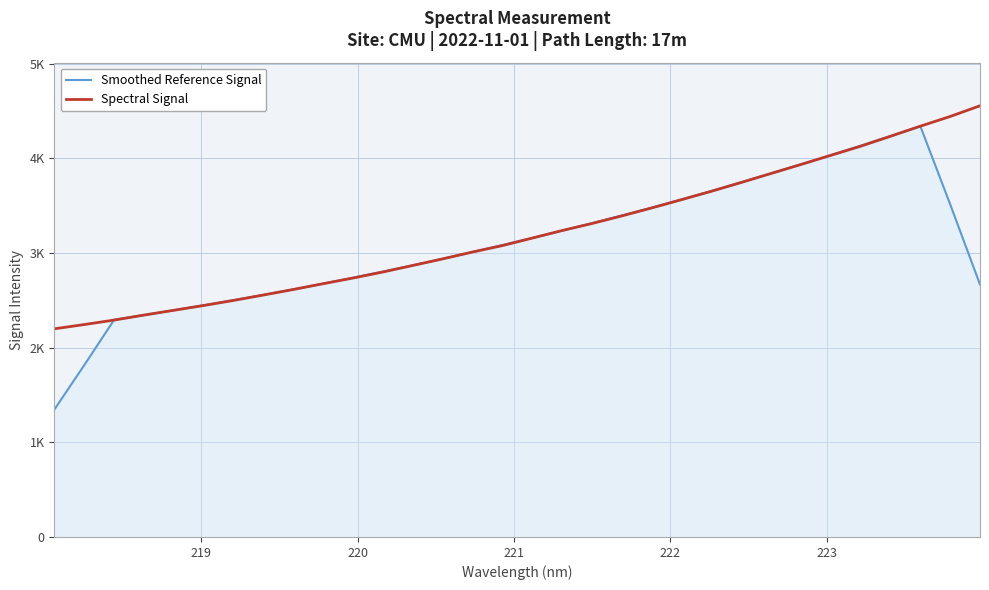

What is the smallest value displayed?

1346.6